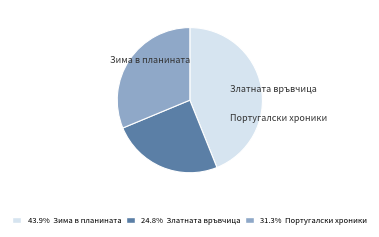

How many slices are in this pie chart?

3